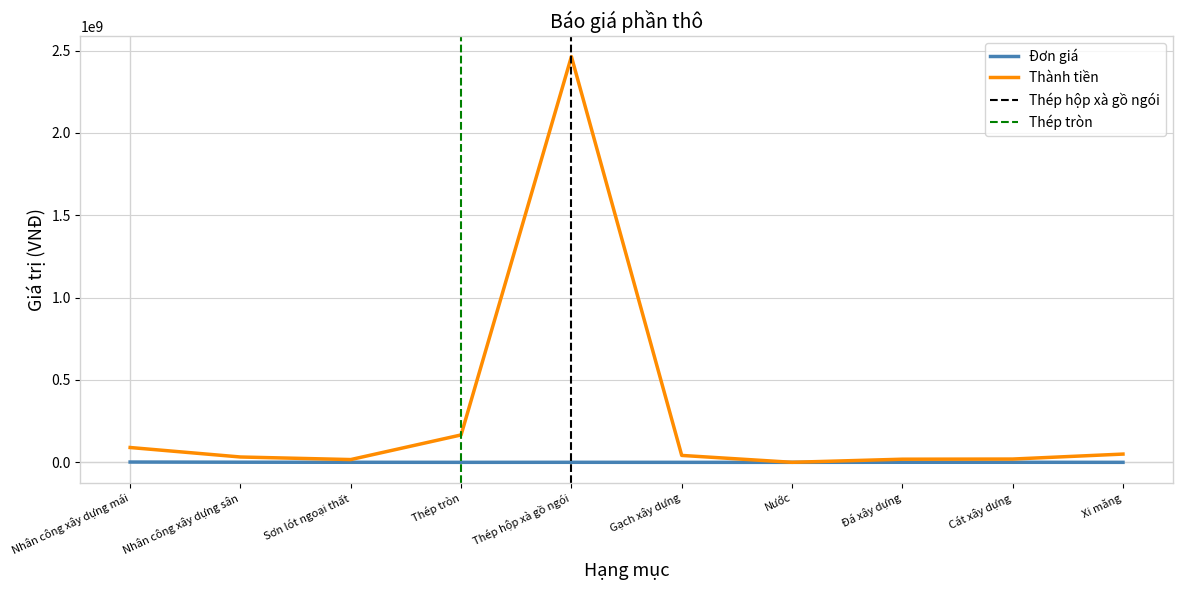

What is the lowest value of the Đơn giá series?

10